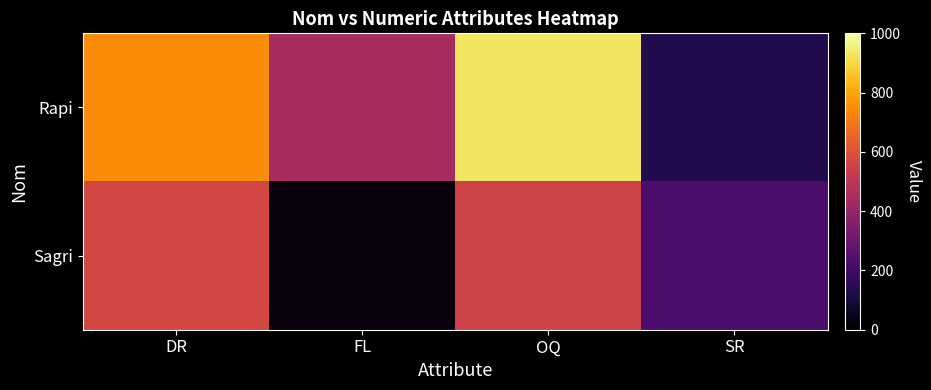

At how many categories does at least one series exceed 632?

2